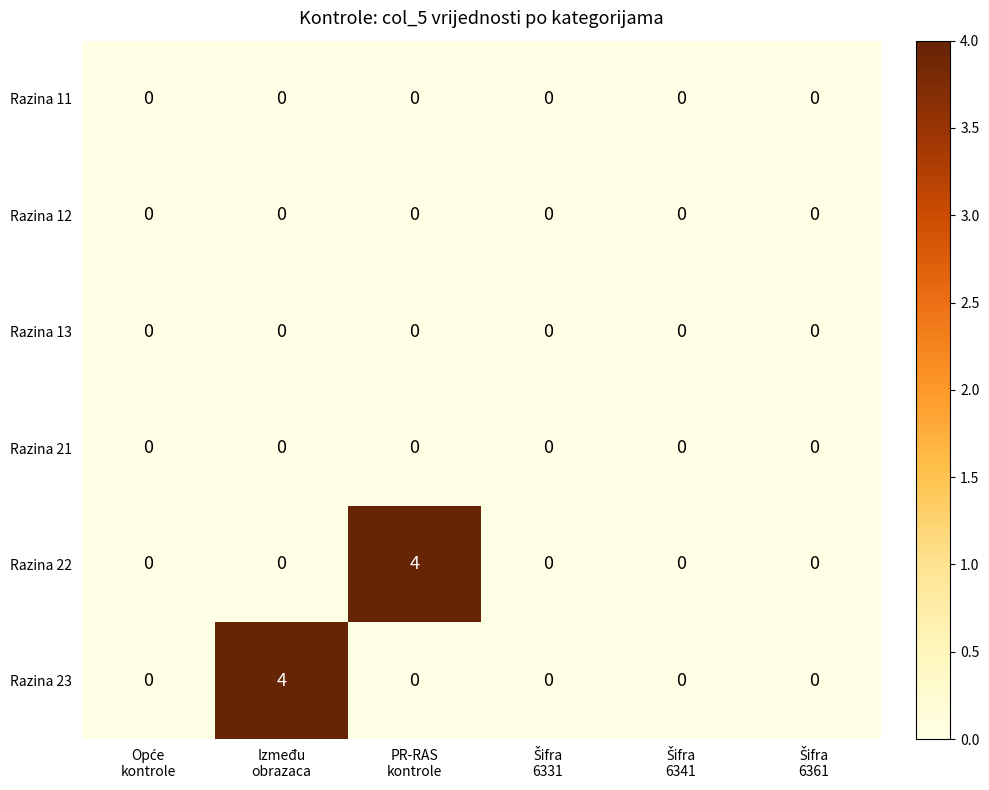

What is the greatest value displayed?

4